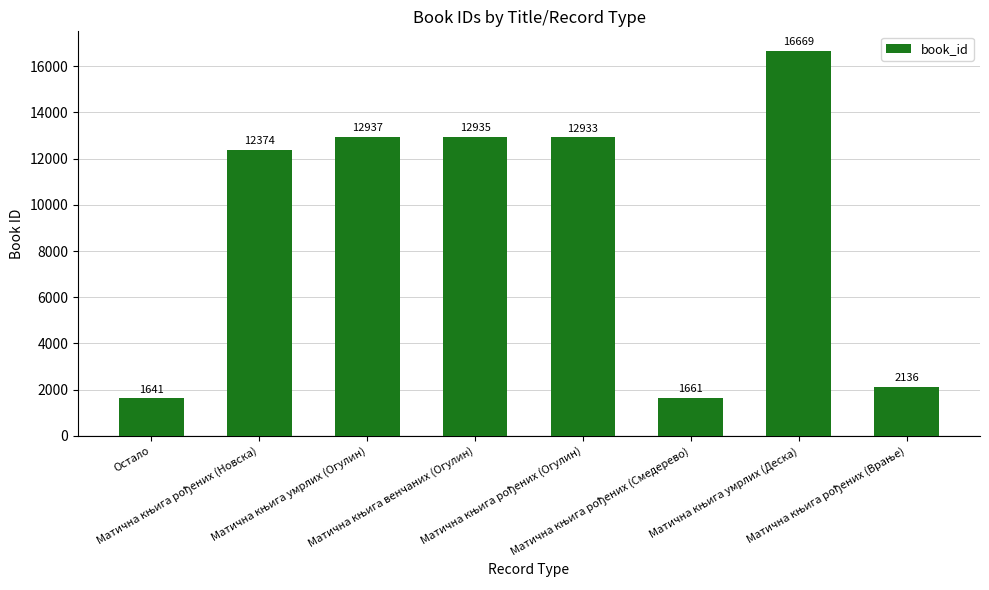

What is the value of the 3rd bar from the left?

12937